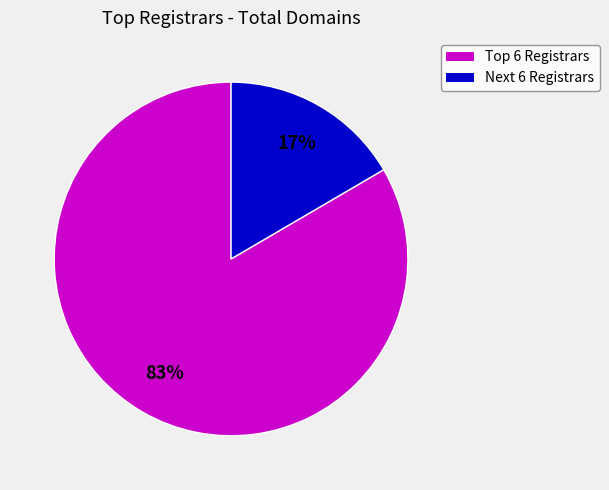

Is there any slice that represents more than half of the pie?

Yes